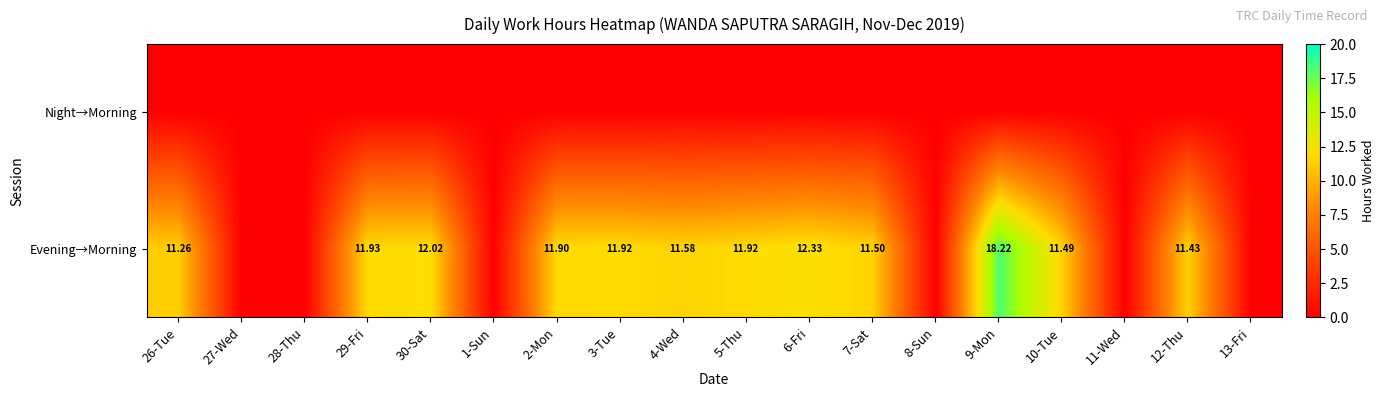

At how many categories does at least one series exceed 6?

12